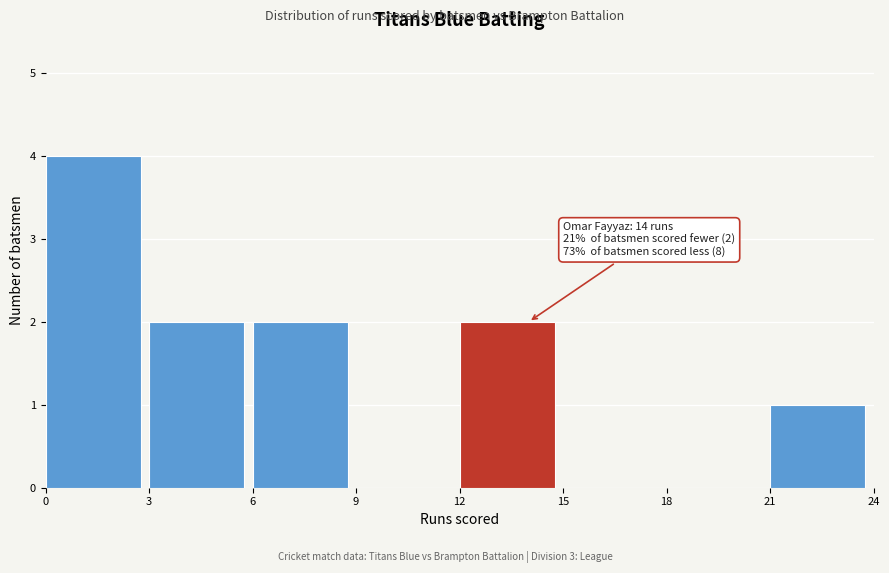

Which range on the x-axis has the tallest bar?

0 to 3